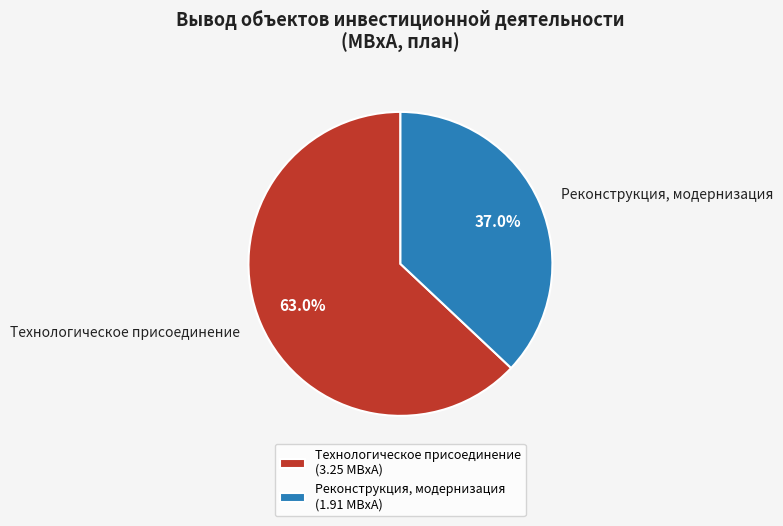

How much of the chart is everything except Технологическое присоединение?

37.0%